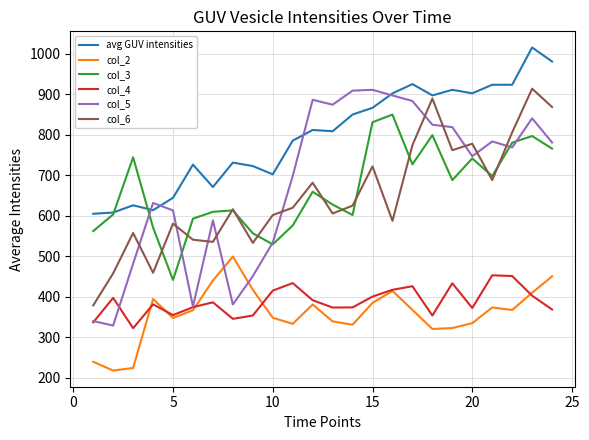

What is the maximum value shown in the chart?

1015.8